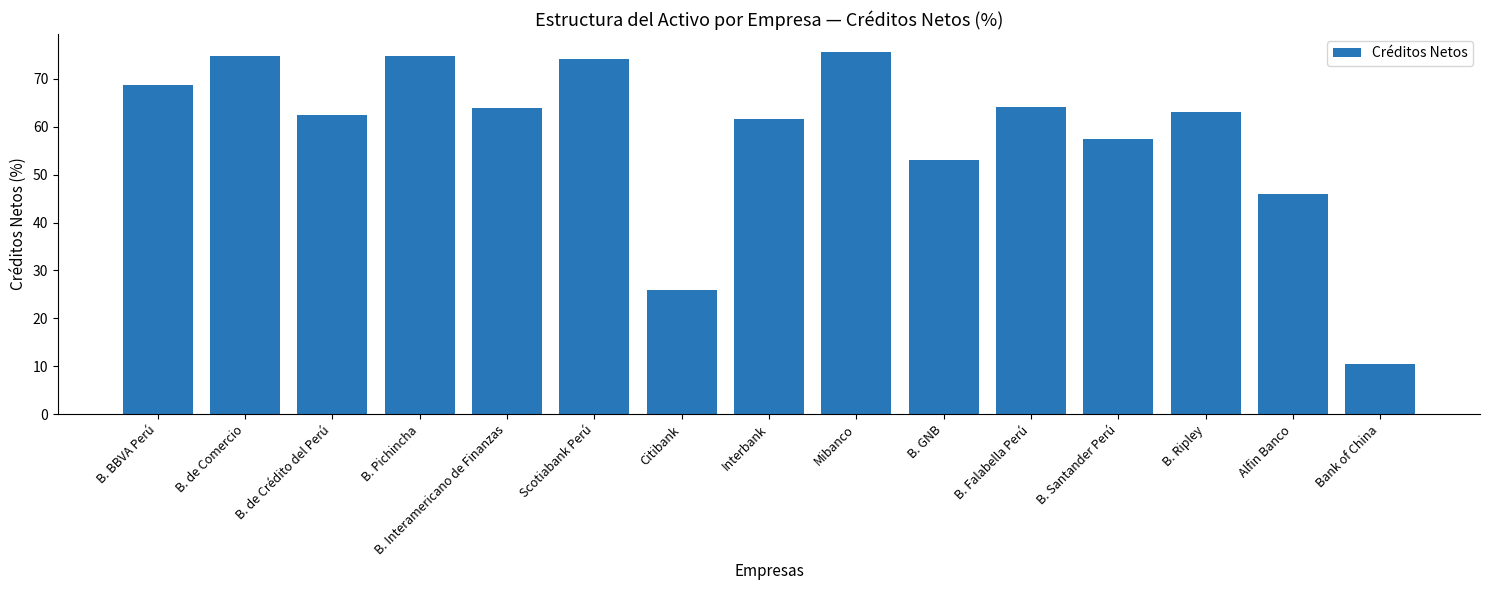

Is it true that the value at Scotiabank Perú is 74.1?

True